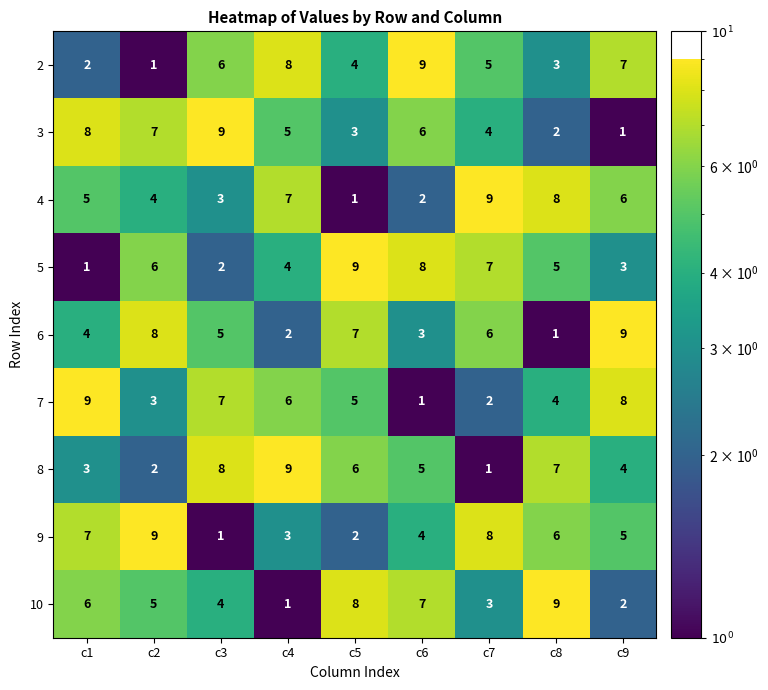

At c7, list the series in order from largest to smallest.

4, 9, 5, 6, 2, 3, 10, 7, 8